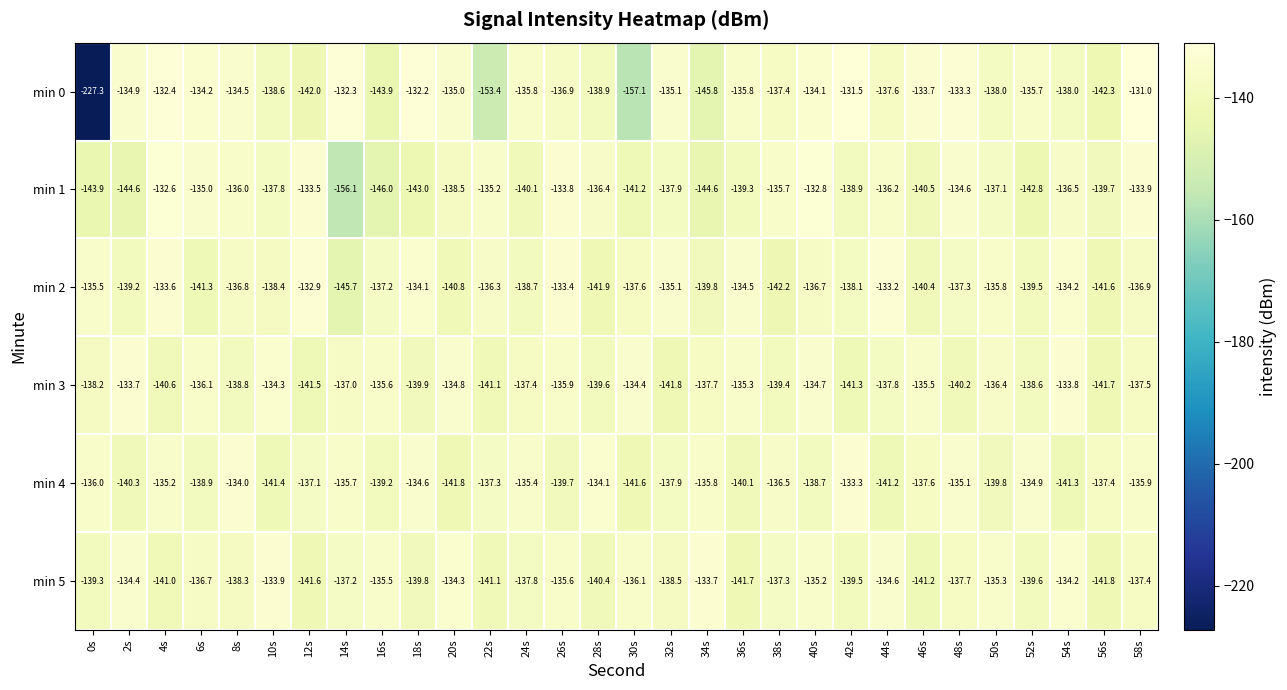

The min 4 series shows -41.9 at 36s. True or false?

False